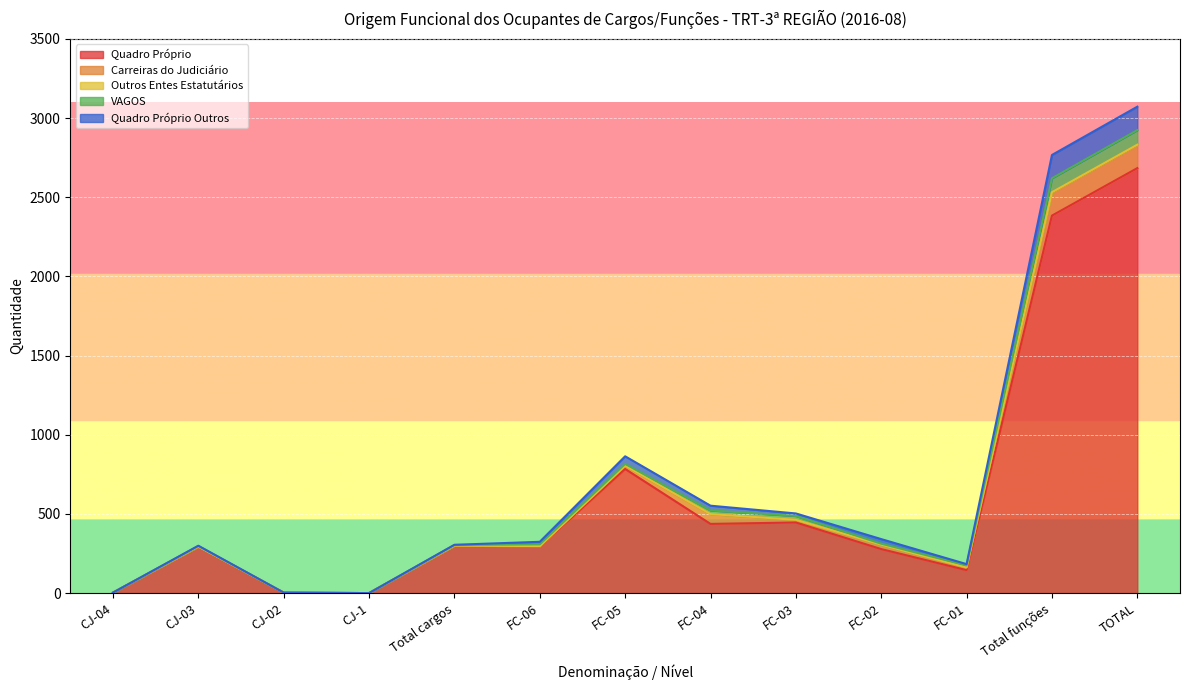

Count the number of categories in the chart.

13